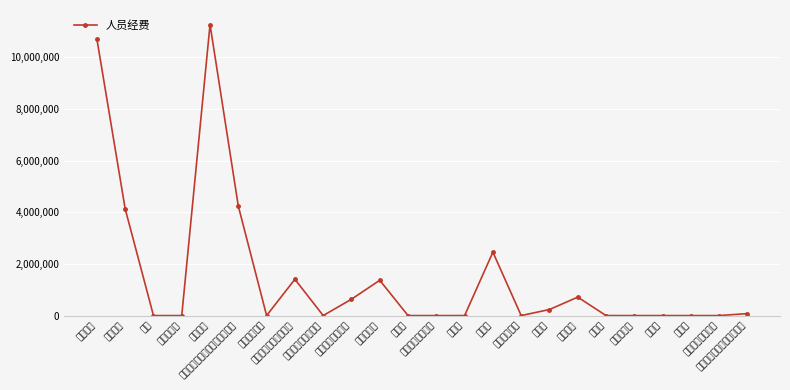

What is the difference between the second highest and minimum values?

10715204.6